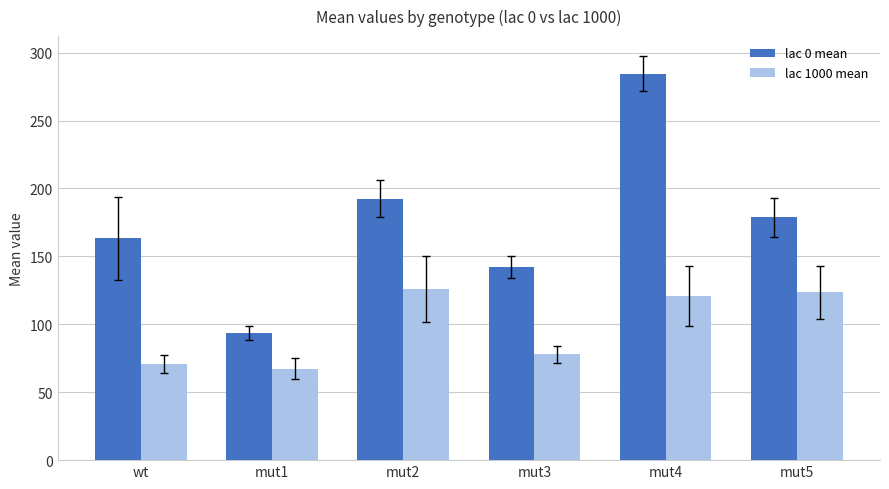

Between mut3 and mut5, which series saw the biggest shift?

lac 1000 mean